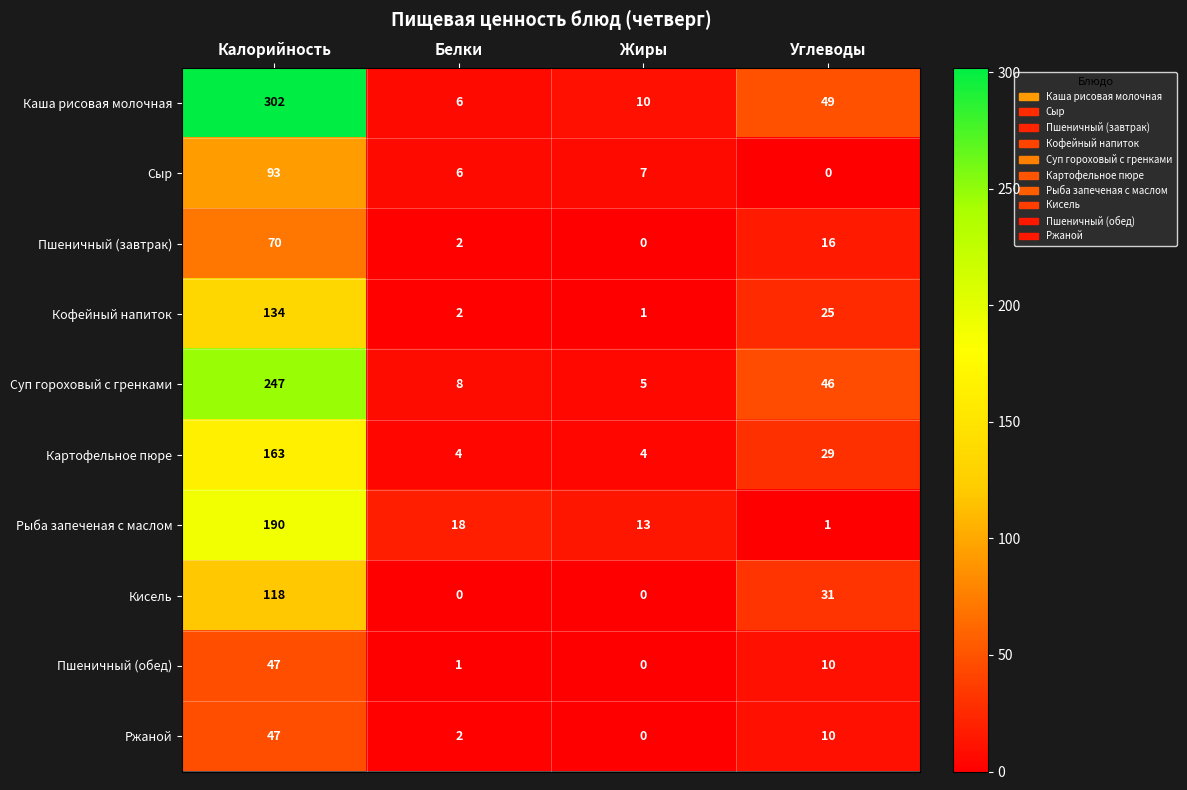

What is the sum of all Рыба запеченая с маслом values?

222